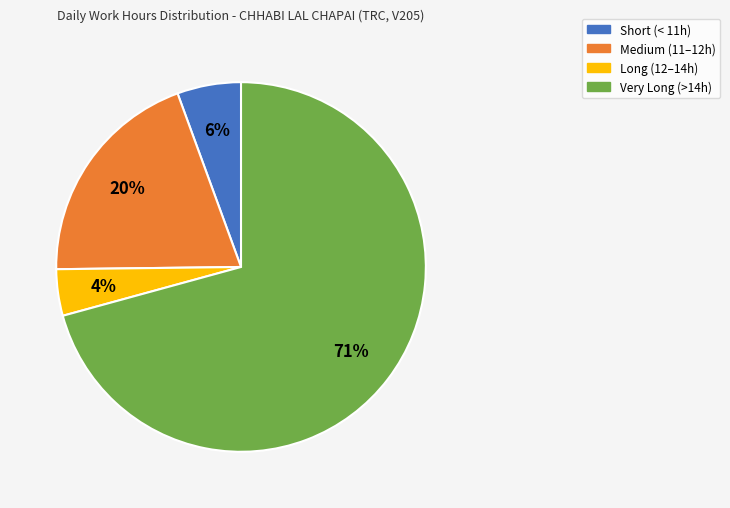

To the nearest percent, what is the average slice percentage?

25%